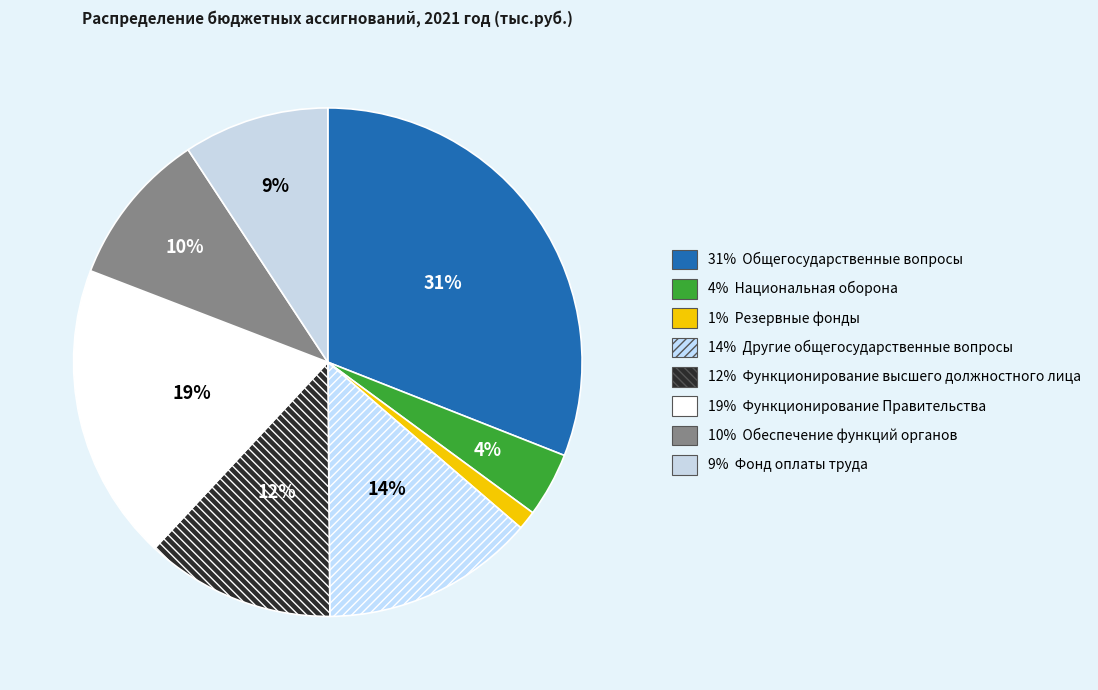

Rank the categories by value from highest to lowest.

Общегосударственные вопросы, Функционирование Правительства, Другие общегосударственные вопросы, Функционирование высшего должностного лица, Обеспечение функций органов, Фонд оплаты труда, Национальная оборона, Резервные фонды